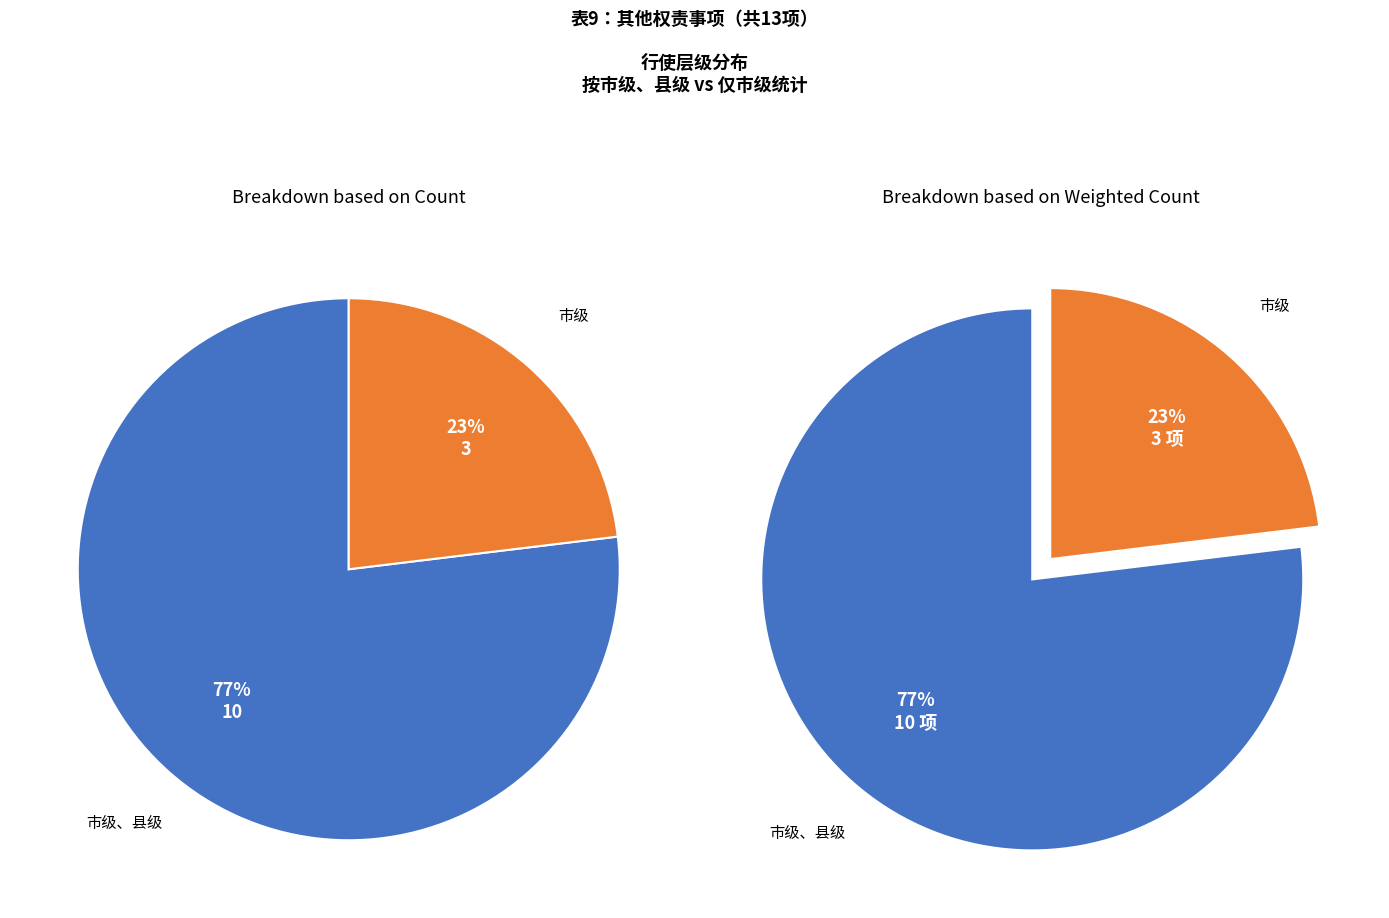

How many segments does this pie chart have?

2